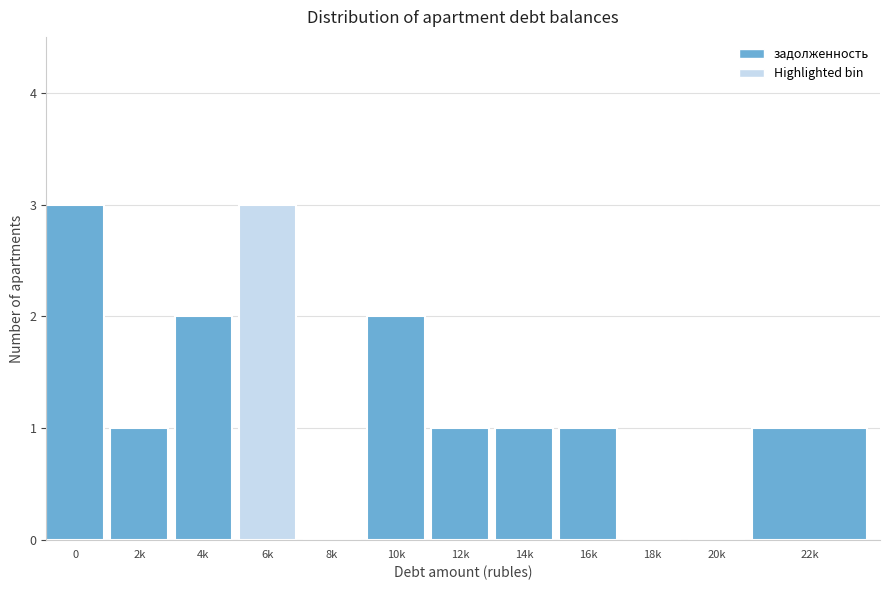

Reading left to right, transcribe all the data shown in this chart.

0=3	2k=1	4k=2	6k=3	8k=0	10k=2	12k=1	14k=1	16k=1	18k=0	20k=0	22k=1